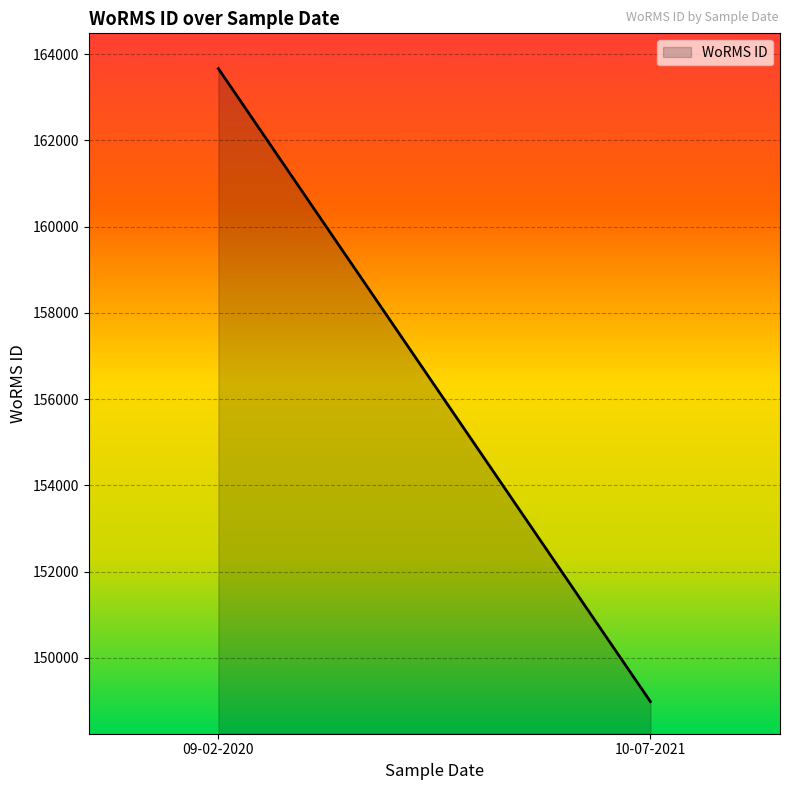

Between 09-02-2020 and 10-07-2021, which is larger?

09-02-2020